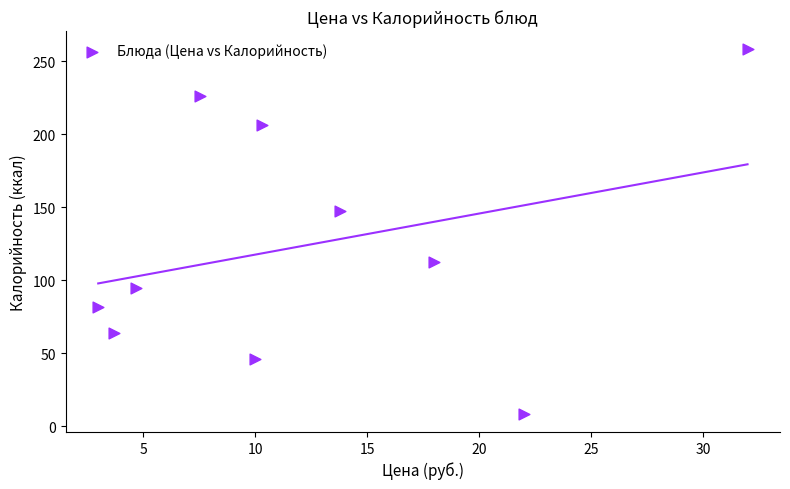

What is the range of Y values (max minus min)?

249.7